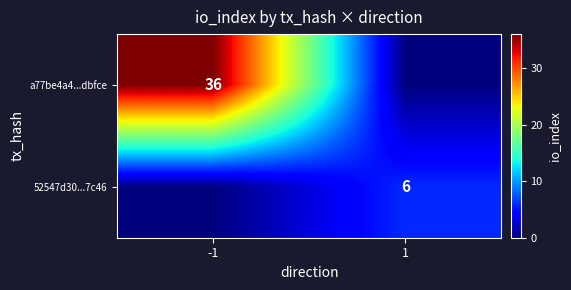

The value of a77be4a4...dbfce at -1 is 36. True or false?

True